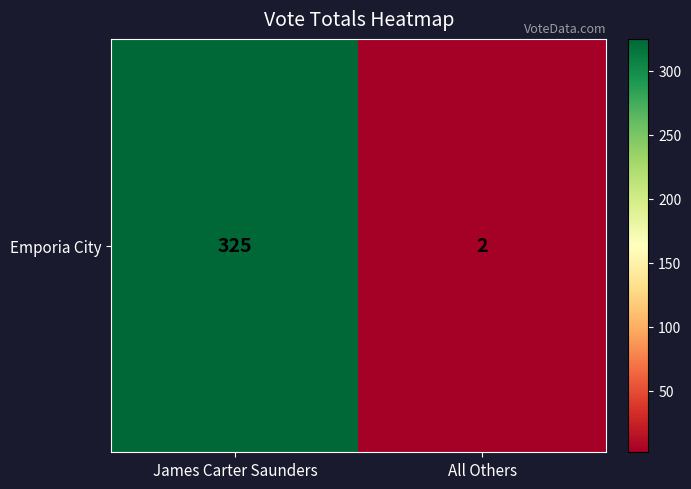

What is the approximate value at James Carter Saunders?

325